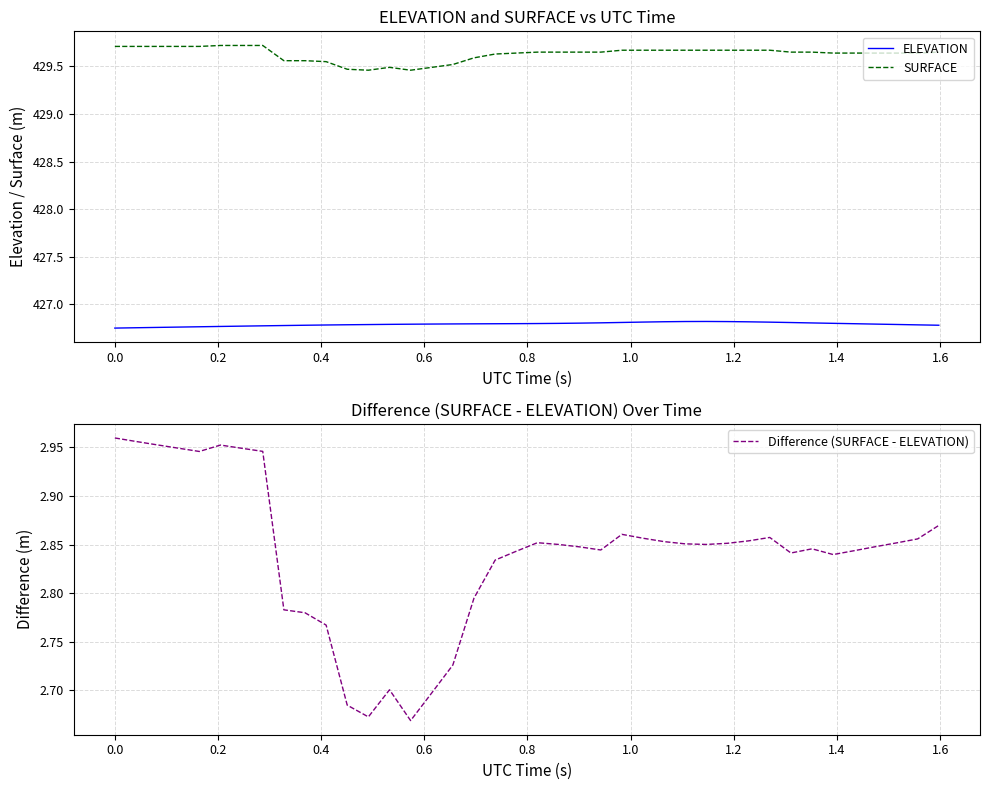

What is the maximum value for SURFACE?

429.7